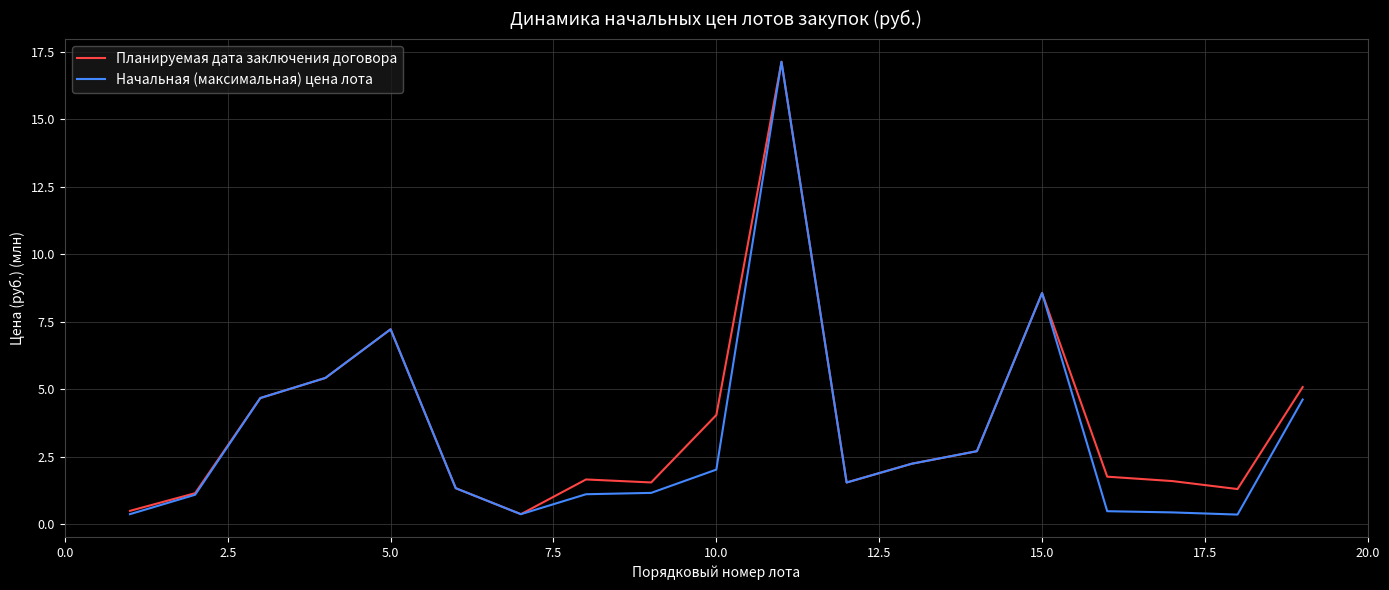

What is the maximum value for Начальная (максимальная) цена лота?

17.1